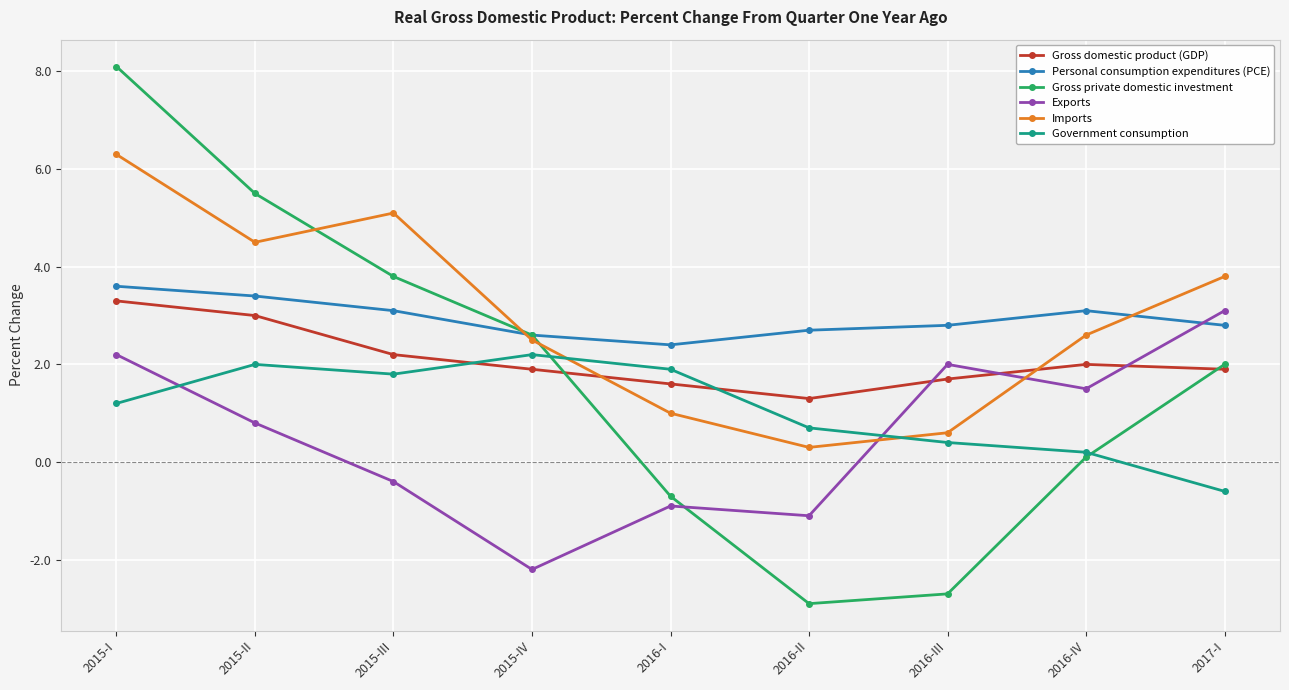

What position from the right is 2015-III?

7